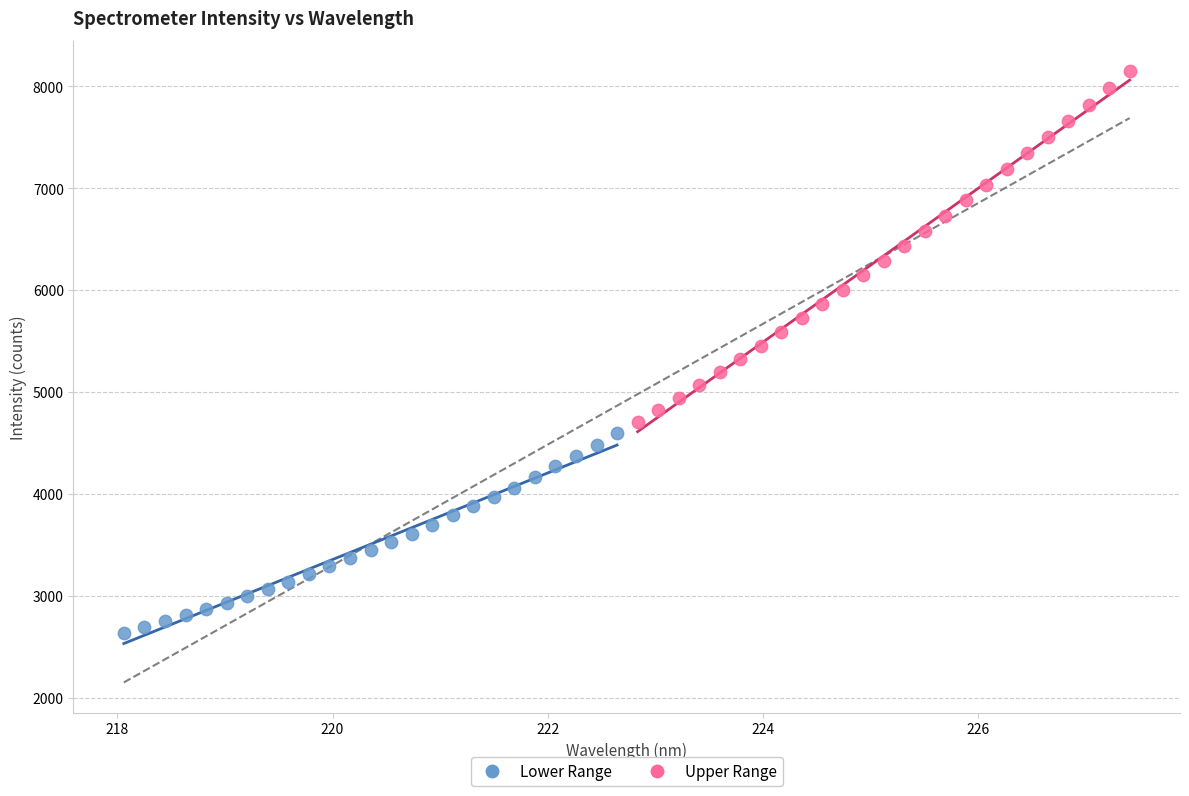

Which series contains the highest Y value?

Upper Range